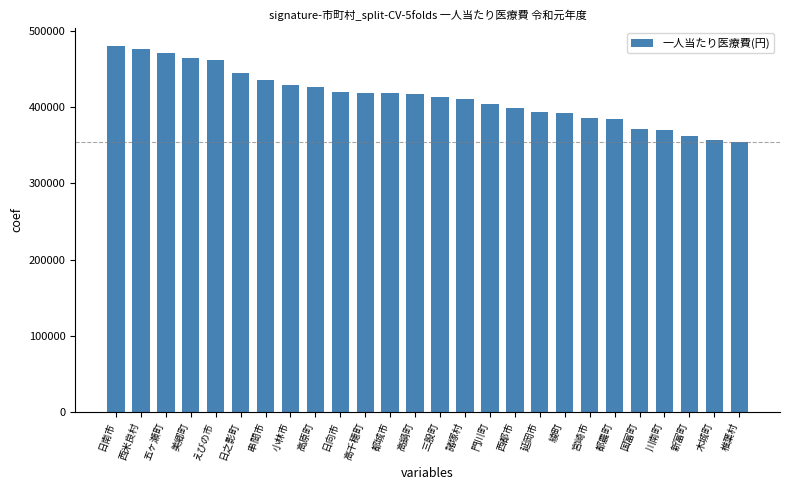

What is the value of the 6th bar from the left?

445456